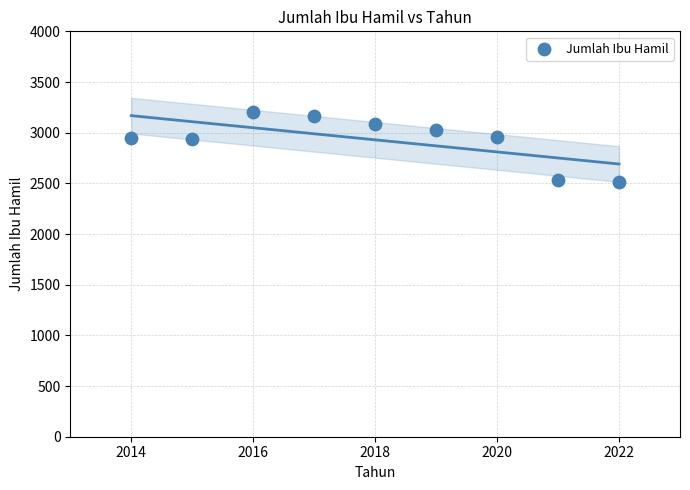

What is the range of Y values (max minus min)?

689